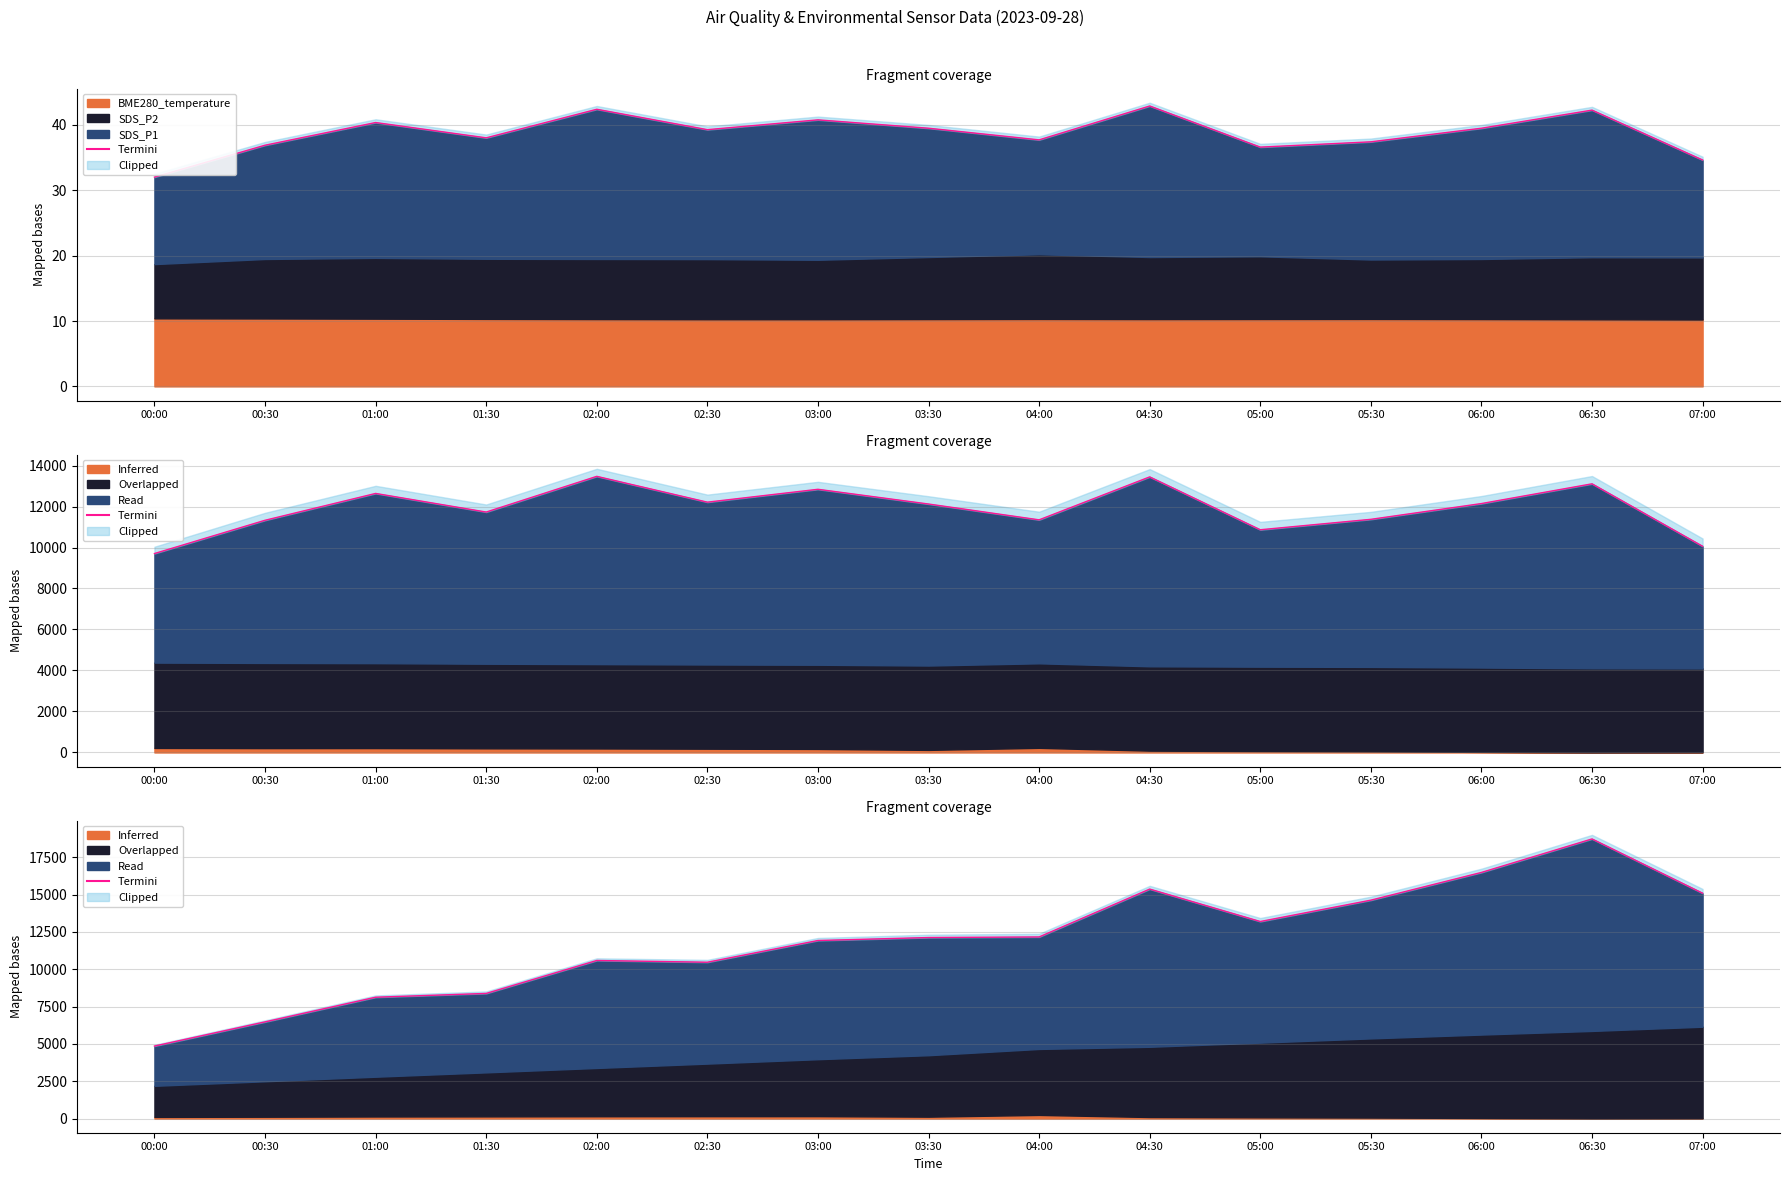

What is the difference between the maximum and minimum values?

13871.8